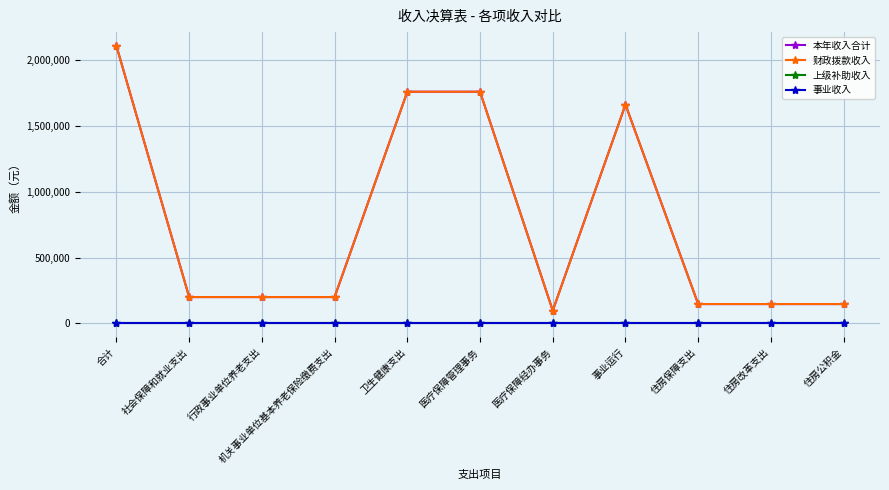

How many lines are shown in the chart?

4